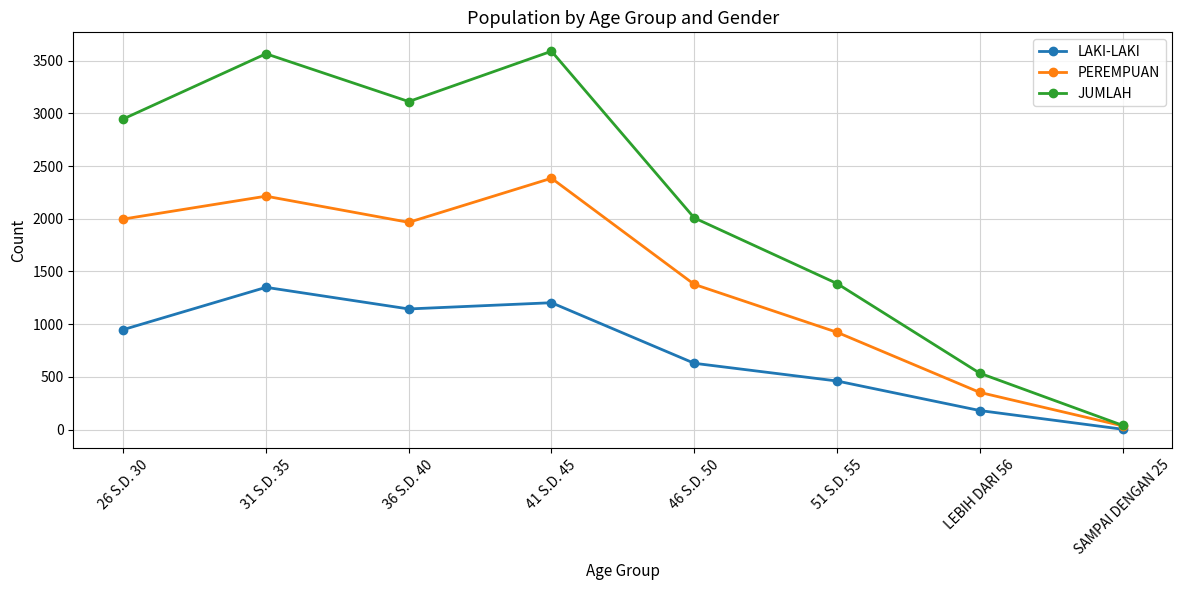

At how many categories does at least one series exceed 991?

6